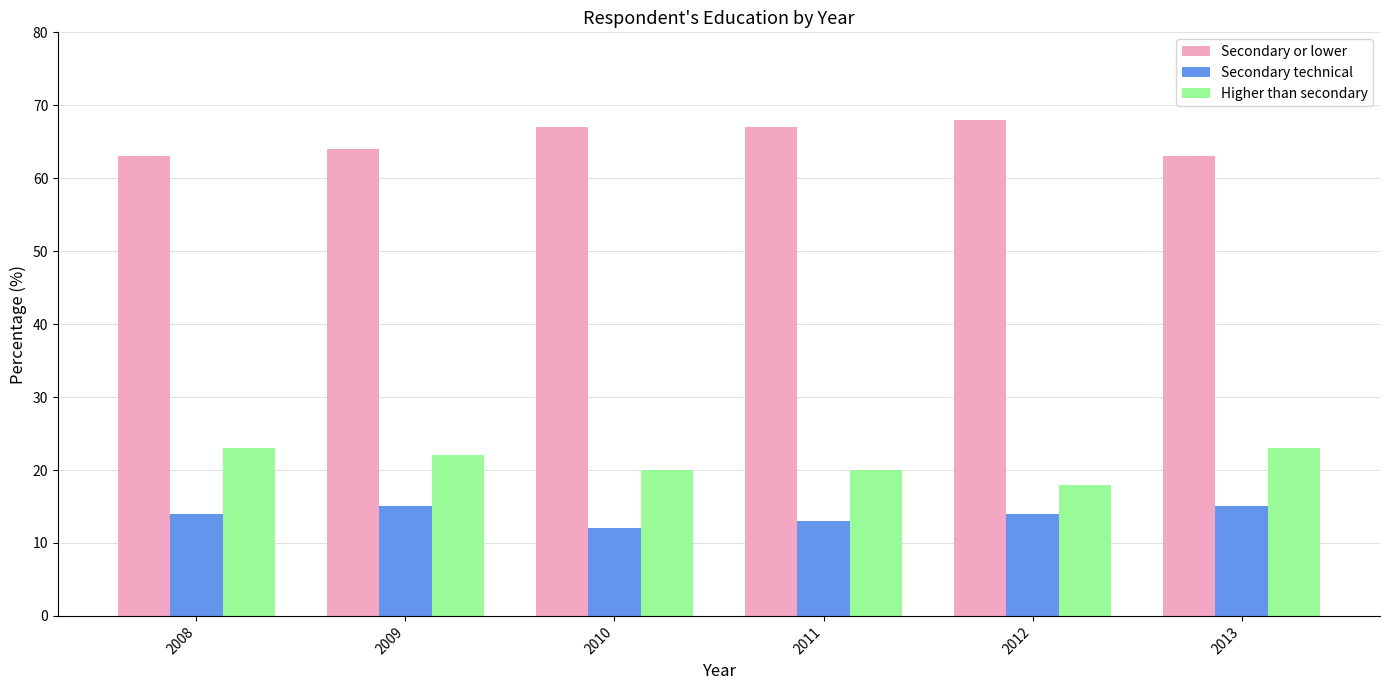

Which series has the largest total across all categories?

Secondary or lower